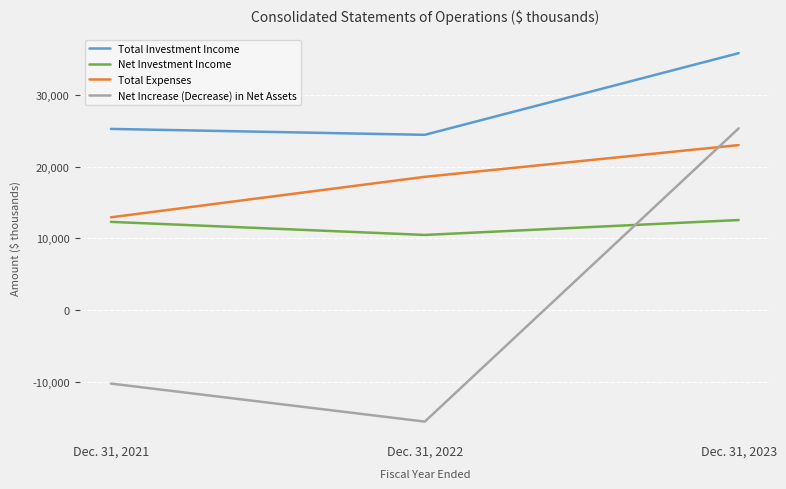

True or false: Total Expenses has a value of 8198 at Dec. 31, 2022.

False